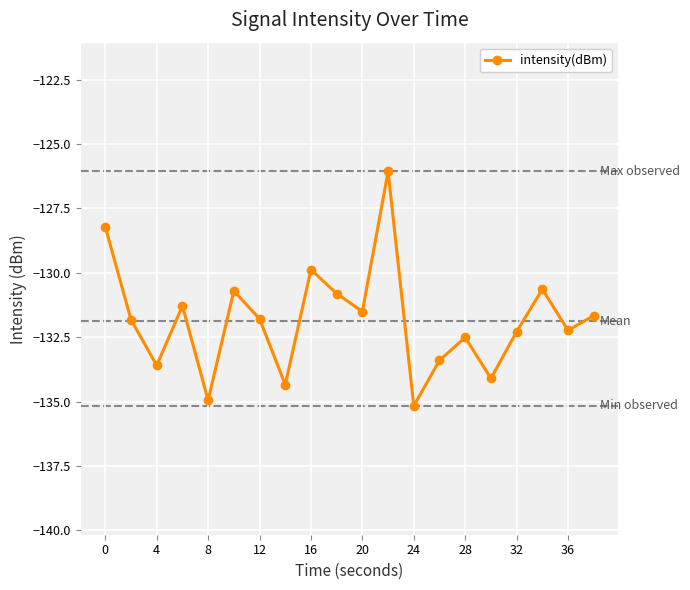

What is the value of the 17th point from the left?

-132.3